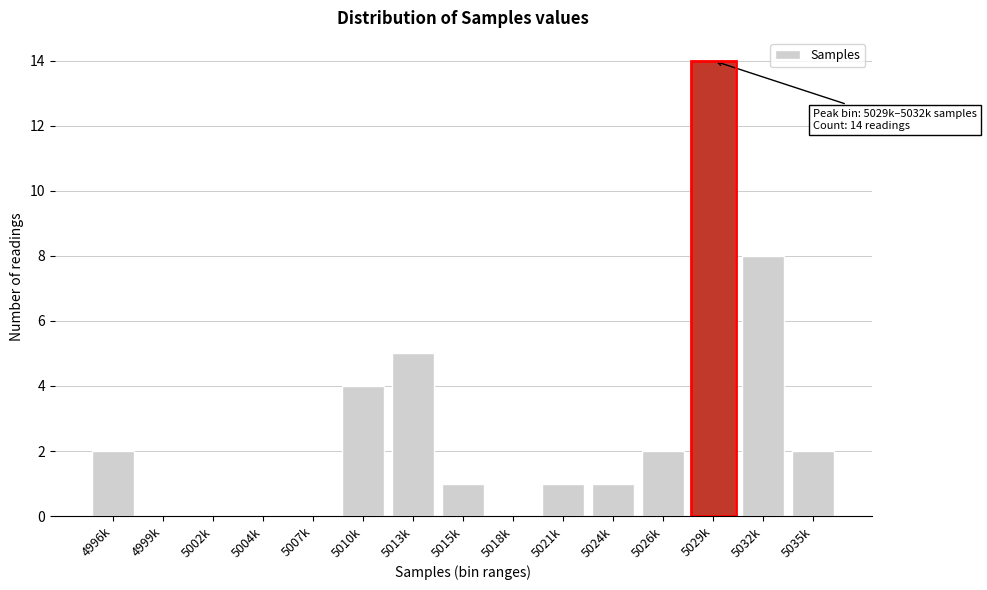

Reading left to right, transcribe all the data shown in this chart.

4996k=2	4999k=0	5002k=0	5004k=0	5007k=0	5010k=4	5013k=5	5015k=1	5018k=0	5021k=1	5024k=1	5026k=2	5029k=14	5032k=8	5035k=2